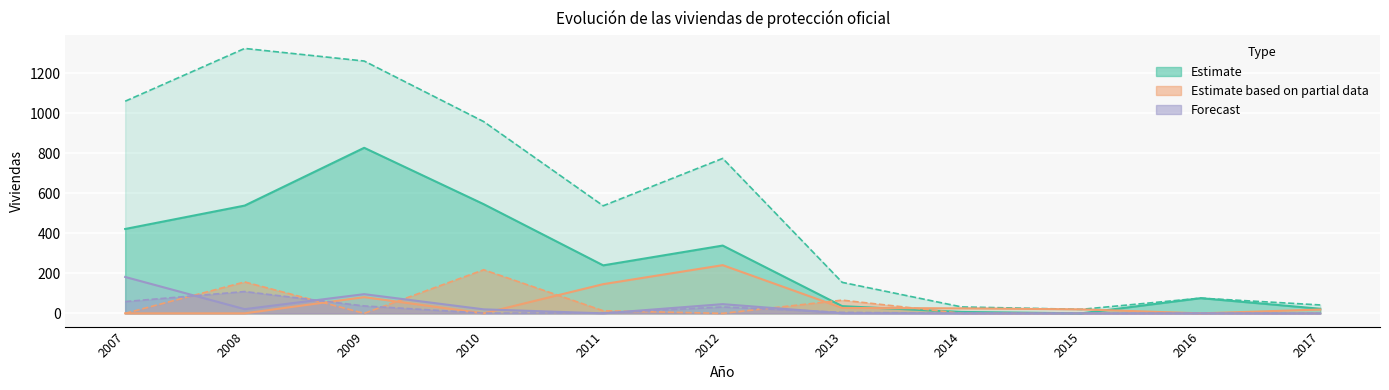

How many values in Murcia are above zero?

10